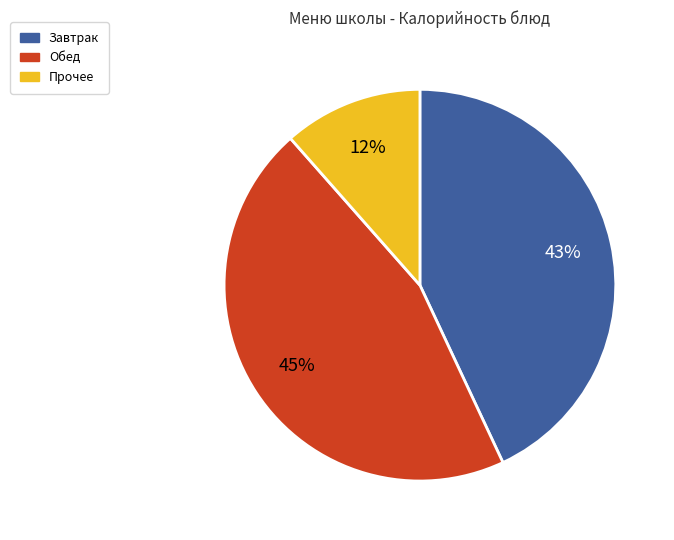

Is the sum of Завтрак and Обед greater than half?

Yes